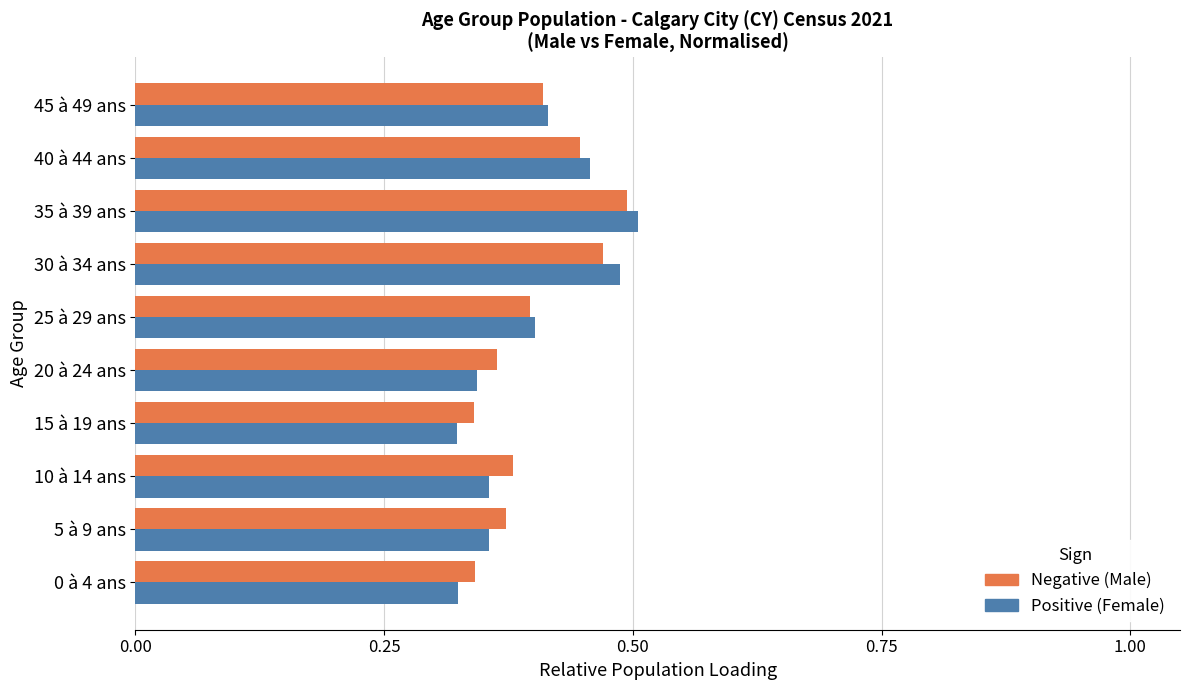

At which category is the sum across all series the highest?

35 à 39 ans